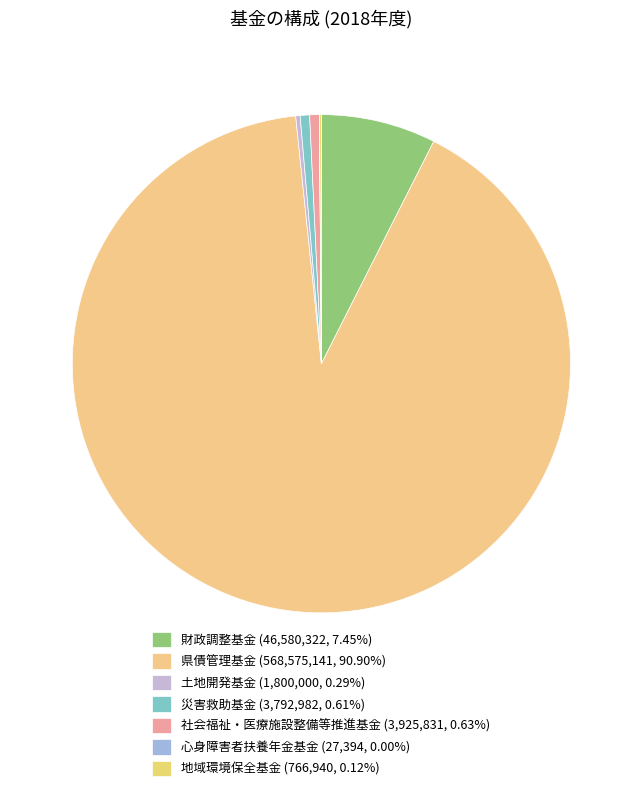

How many segments does this pie chart have?

7